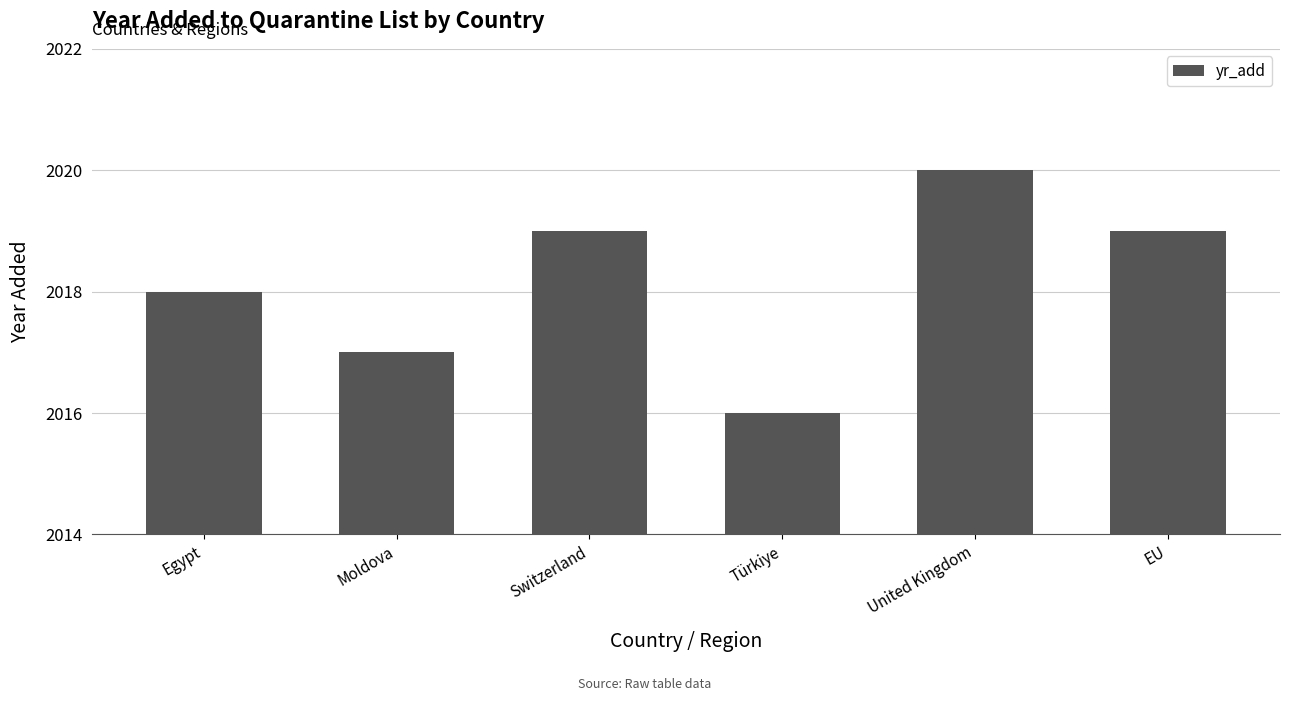

What is the average value?

2018